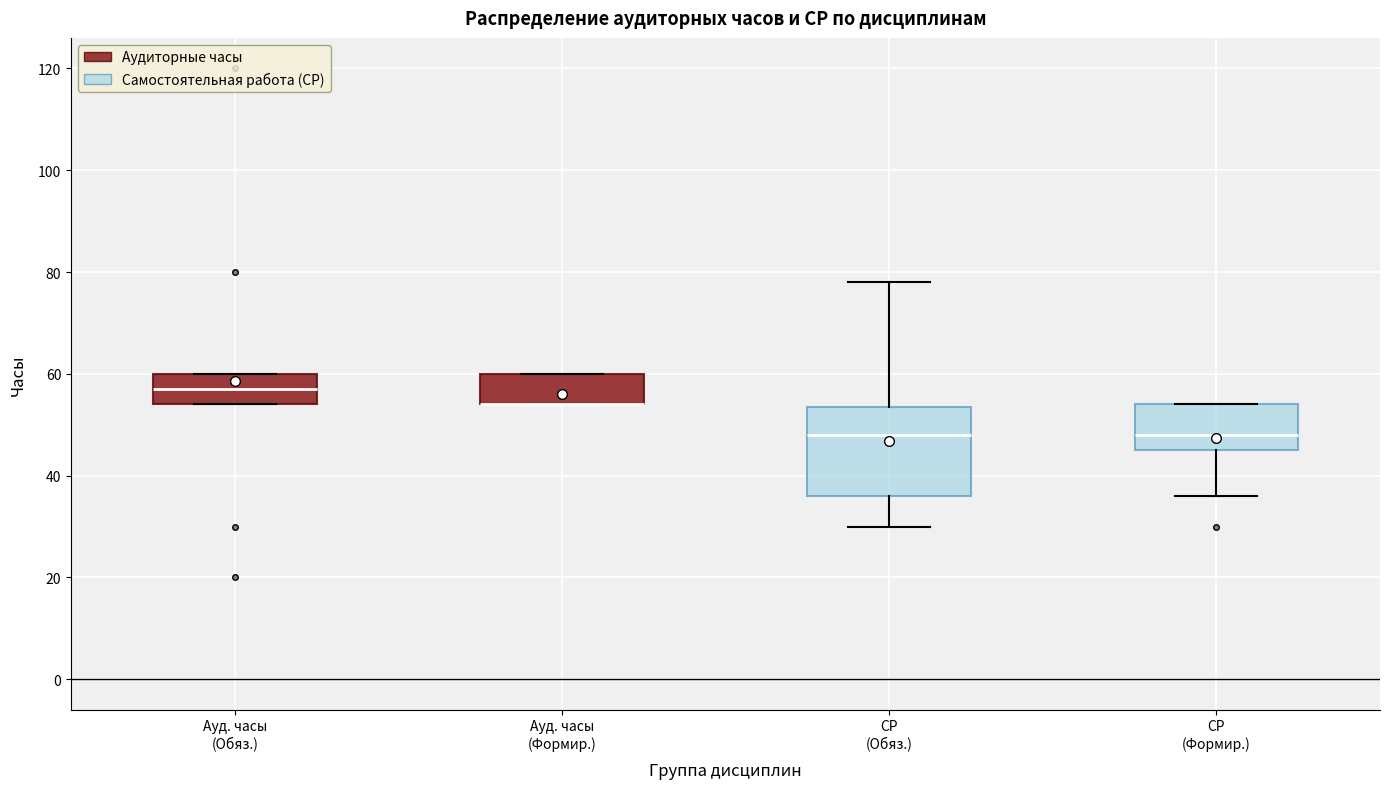

Where does the median line of the box for Ауд. часы (Обяз.) sit on the y-axis? The values are not printed on the chart, so give them approximately, as read against the axis.

58